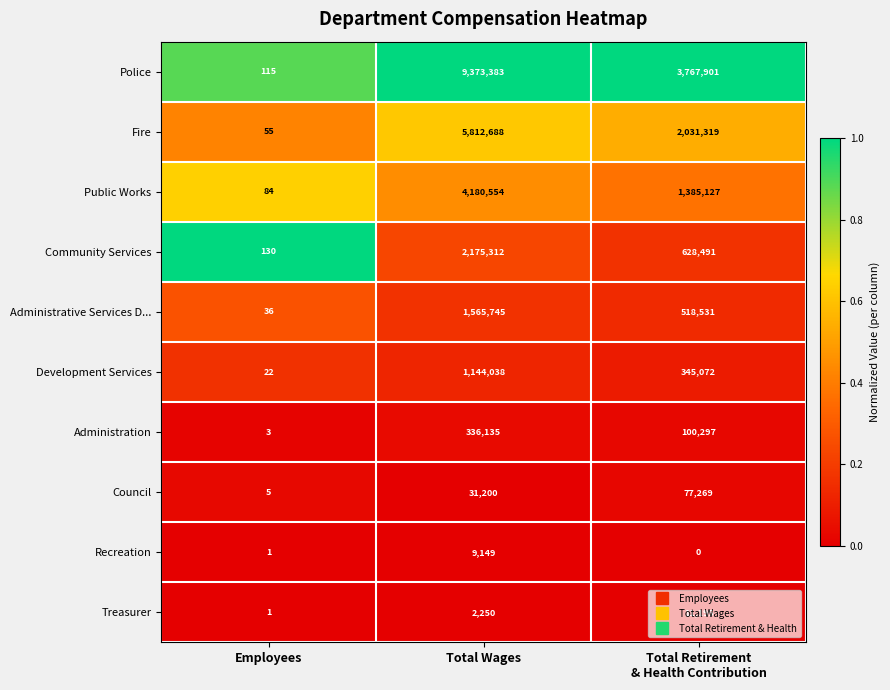

Which series has the largest total across all categories?

Police